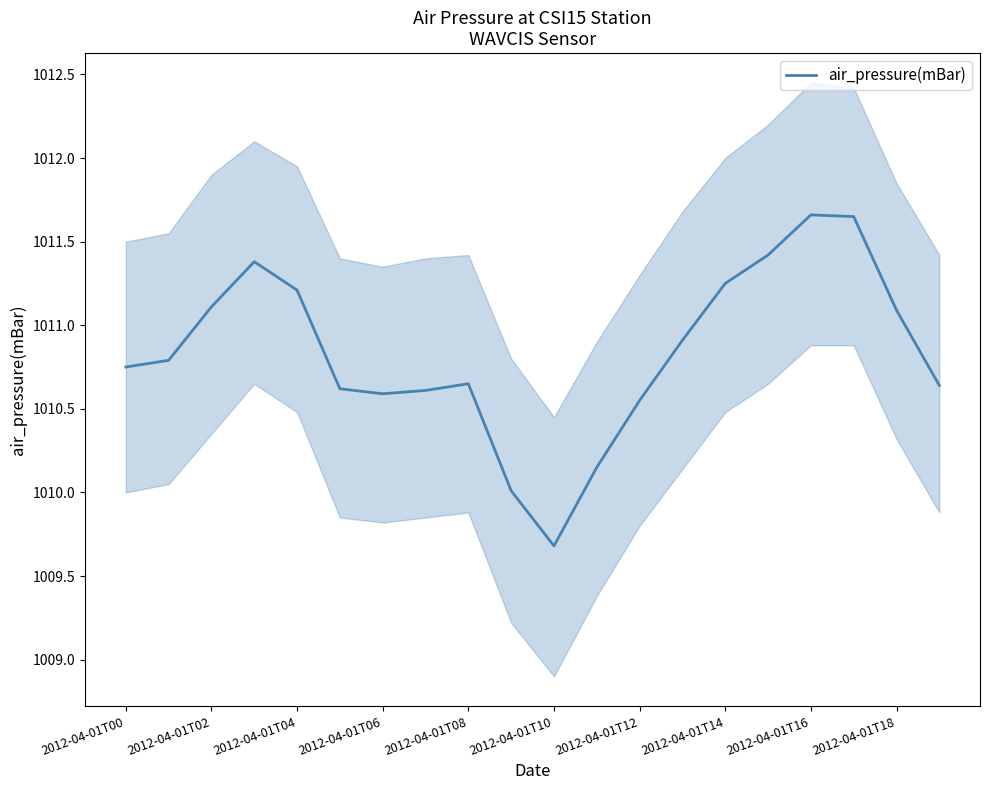

True or false: air_pressure(mBar) has a value of 1427.2 at 2012-04-01T16.

False